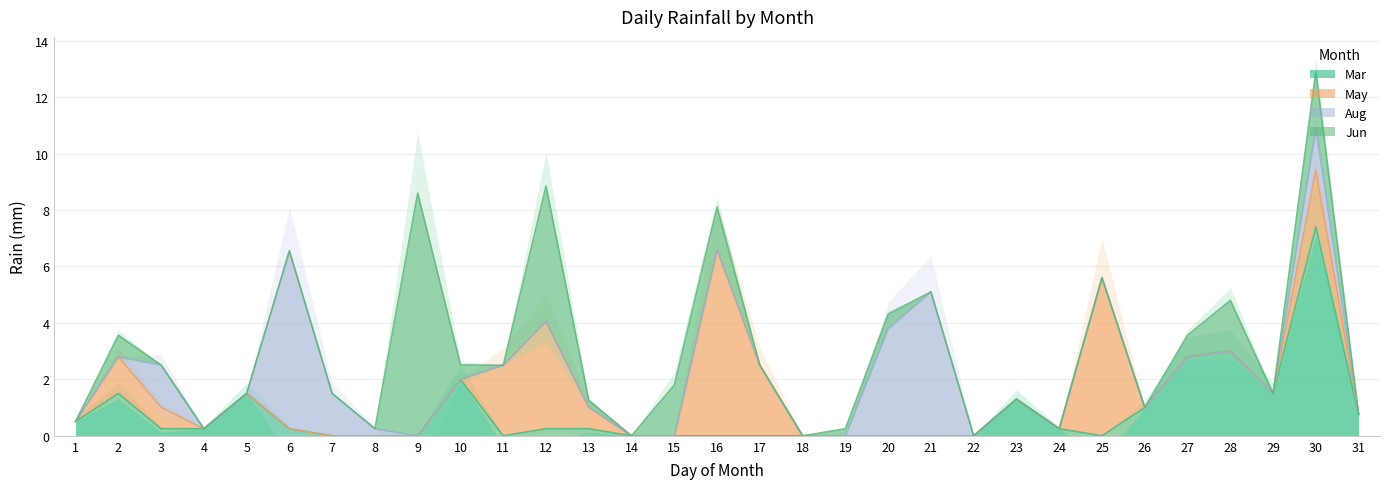

Reading left to right, transcribe all the data shown in this chart.

Mar: 1=0.5	2=1.5	3=0.2	4=0.2	5=1.5	6=0.2	7=0.0	8=0.0	9=0.0	10=2.0	11=0.0	12=0.2	13=0.2	14=0.0	15=0.0	16=0.0	17=0.0	18=0.0	19=0.0	20=0.0	21=0.0	22=0.0	23=1.3	24=0.2	25=0.0	26=1.0	27=2.8	28=3.0	29=1.5	30=7.4	31=0.8
May: 1=0.0	2=1.3	3=0.8	4=0.0	5=0.0	6=0.0	7=0.0	8=0.0	9=0.0	10=0.0	11=2.5	12=3.8	13=0.8	14=0.0	15=0.0	16=6.6	17=2.5	18=0.0	19=0.0	20=0.0	21=0.0	22=0.0	23=0.0	24=0.0	25=5.6	26=0.0	27=0.0	28=0.0	29=0.0	30=2.0	31=0.0
Aug: 1=0.0	2=0.0	3=1.5	4=0.0	5=0.0	6=6.3	7=1.5	8=0.2	9=0.0	10=0.0	11=0.0	12=0.0	13=0.0	14=0.0	15=0.0	16=0.0	17=0.0	18=0.0	19=0.0	20=3.8	21=5.1	22=0.0	23=0.0	24=0.0	25=0.0	26=0.0	27=0.0	28=0.0	29=0.0	30=1.5	31=0.0
Jun: 1=0.0	2=0.8	3=0.0	4=0.0	5=0.0	6=0.0	7=0.0	8=0.0	9=8.6	10=0.5	11=0.0	12=4.8	13=0.2	14=0.0	15=1.8	16=1.5	17=0.0	18=0.0	19=0.2	20=0.5	21=0.0	22=0.0	23=0.0	24=0.0	25=0.0	26=0.0	27=0.8	28=1.8	29=0.0	30=2.0	31=0.0